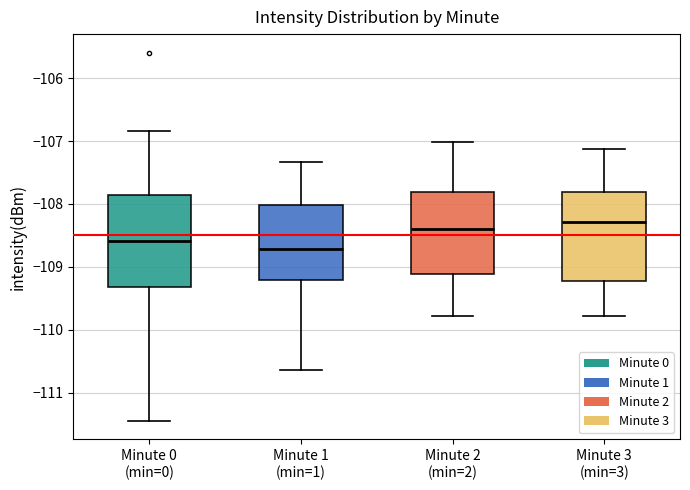

Reading left to right, transcribe this box plot: for each box, give where its median line is, the range the box spans, and where its two whiskers end, as read against the y-axis. The values are not printed on the chart, so give them approximately, as read against the axis.

Minute 0 (min=0): median -108.6, box -109.3 to -107.9, whiskers -111.5 to -106.8
Minute 1 (min=1): median -108.7, box -109.2 to -108.0, whiskers -110.6 to -107.3
Minute 2 (min=2): median -108.4, box -109.1 to -107.8, whiskers -109.8 to -107.0
Minute 3 (min=3): median -108.3, box -109.2 to -107.8, whiskers -109.8 to -107.1